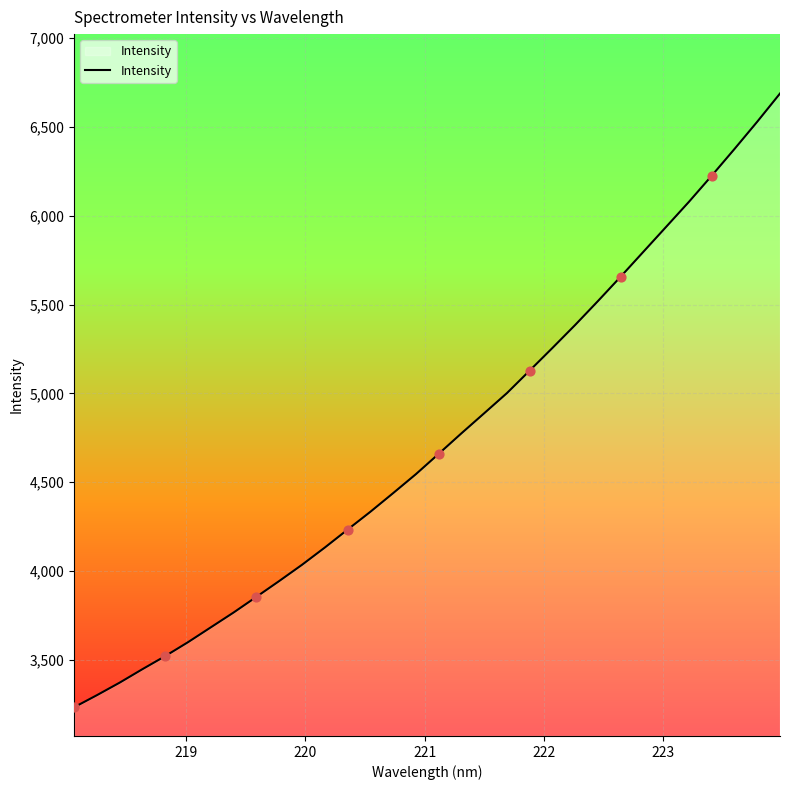

What is the greatest value displayed?

6688.0